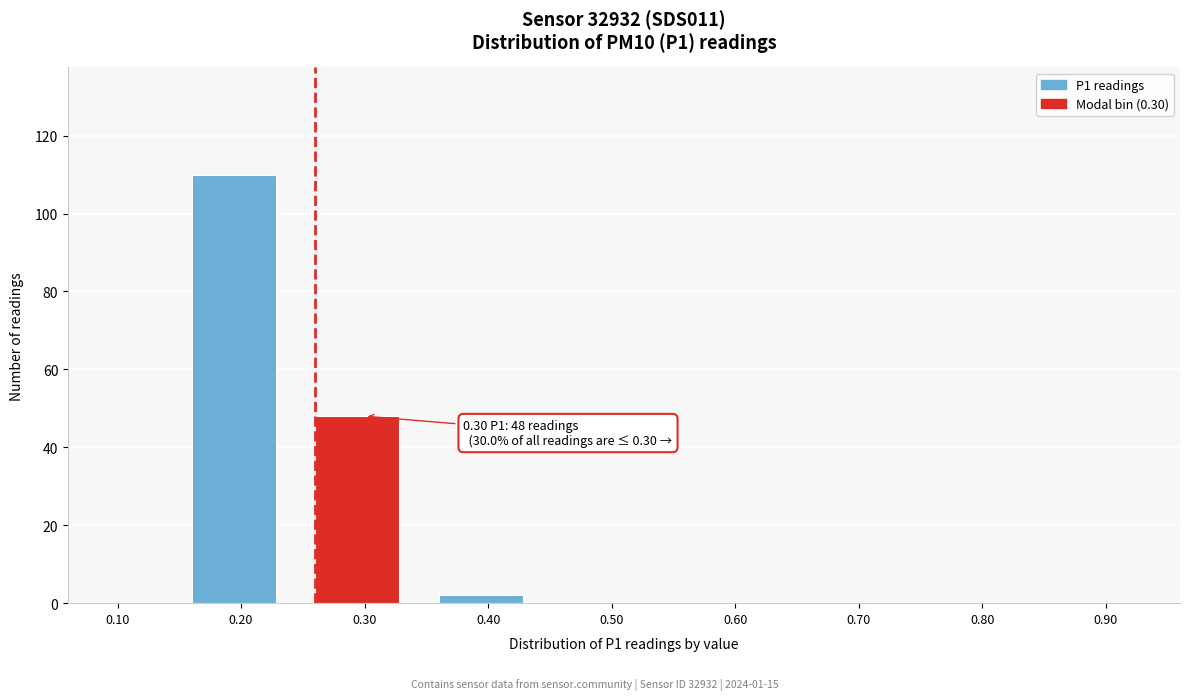

Reading left to right, transcribe all the data shown in this chart.

0.10=0	0.20=110	0.30=48	0.40=2	0.50=0	0.60=0	0.70=0	0.80=0	0.90=0